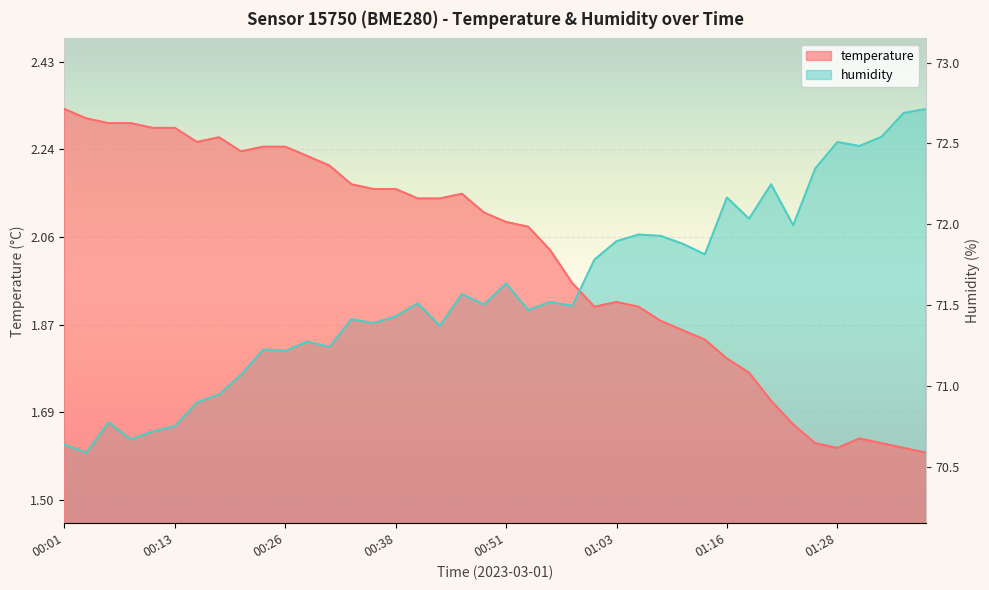

The value of humidity at 00:06 is 2.9. True or false?

False